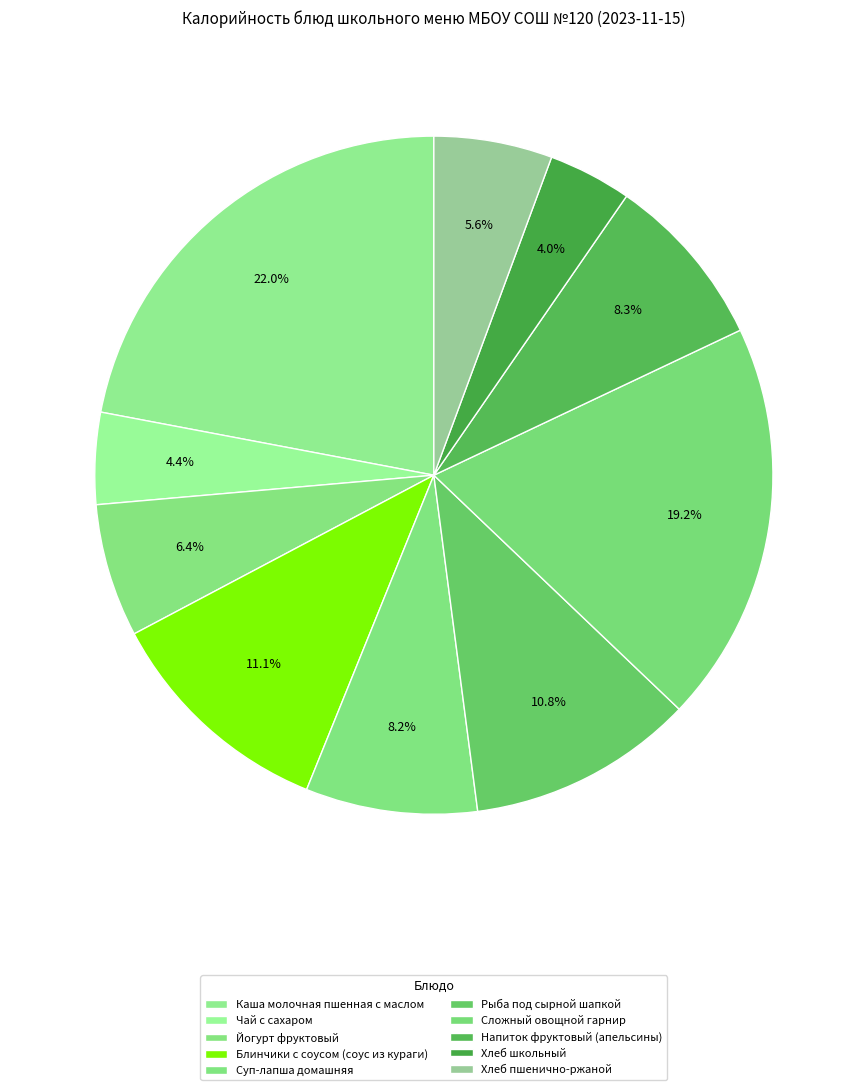

The Хлеб пшенично-ржаной slice represents 1% of the pie. True or false?

False